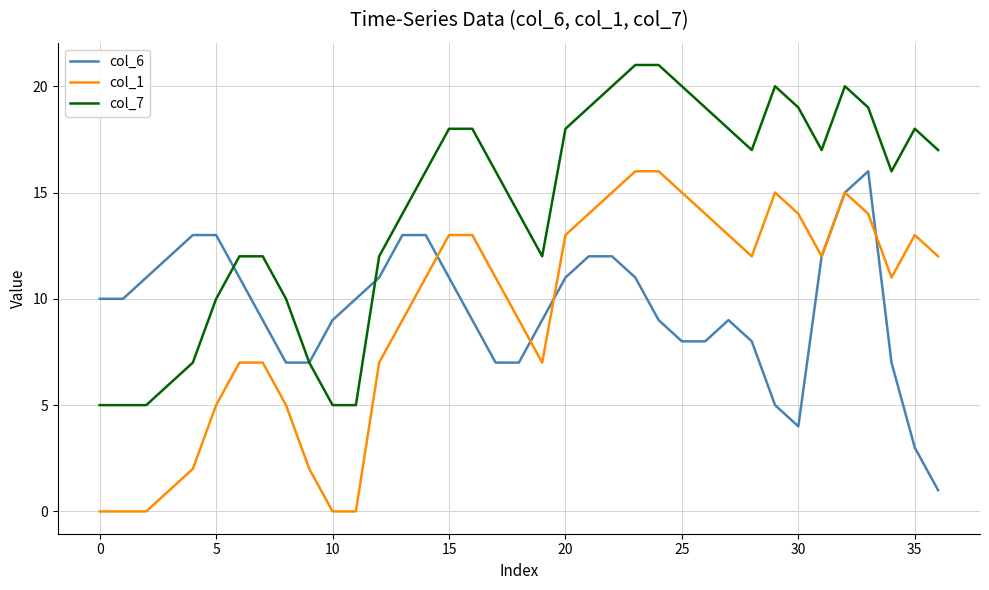

Which series has the largest total across all categories?

col_7